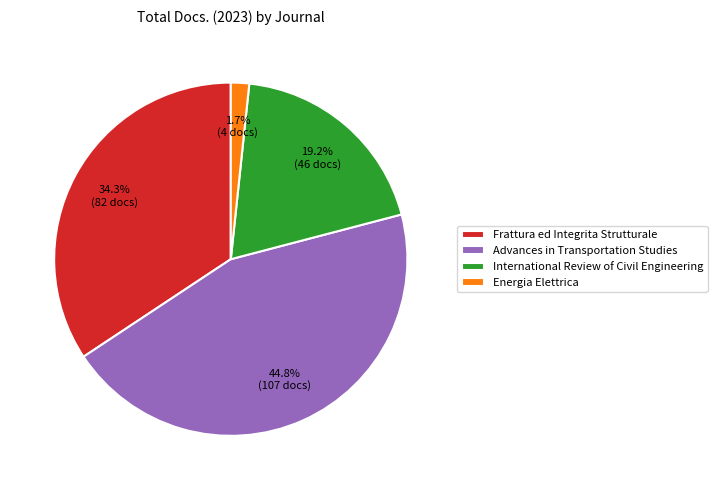

How many slices are in this pie chart?

4